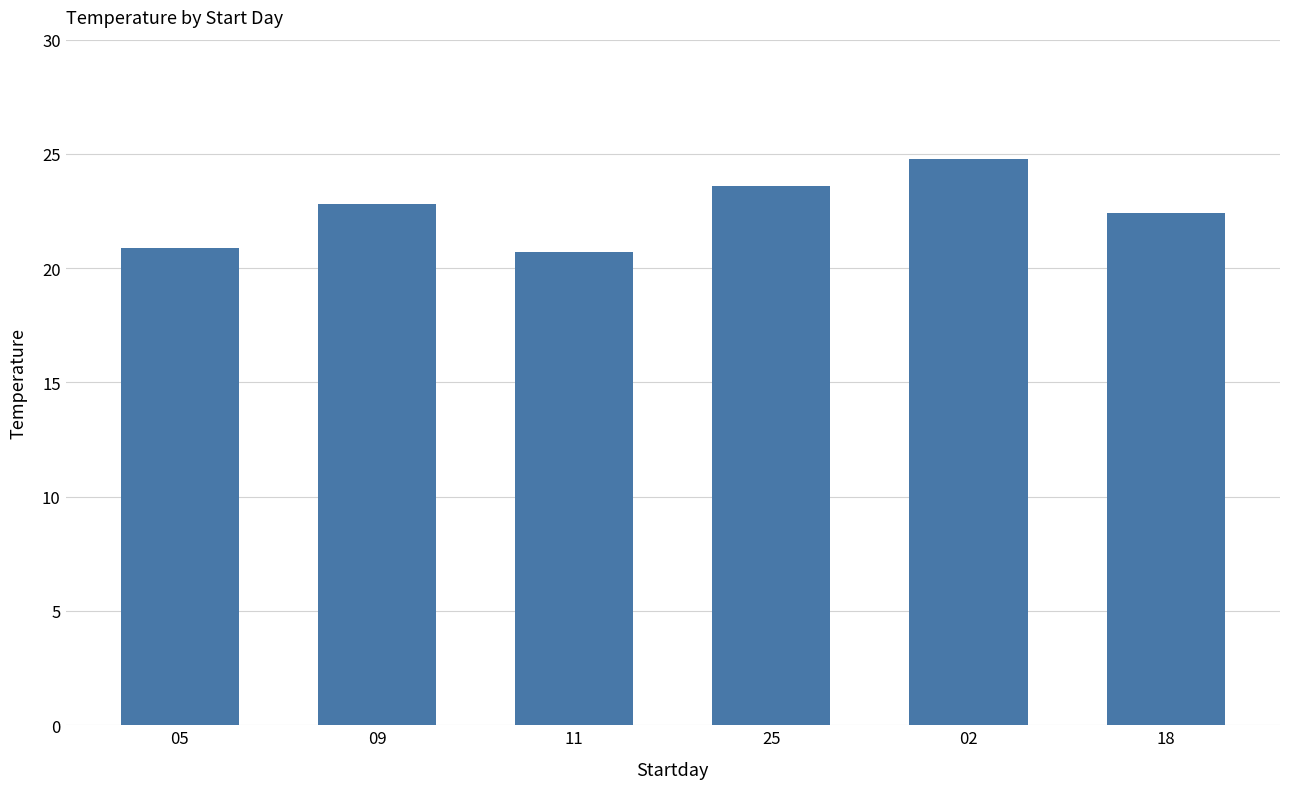

Reading left to right, extract all data points from this chart.

20.9	22.8	20.7	23.6	24.8	22.4